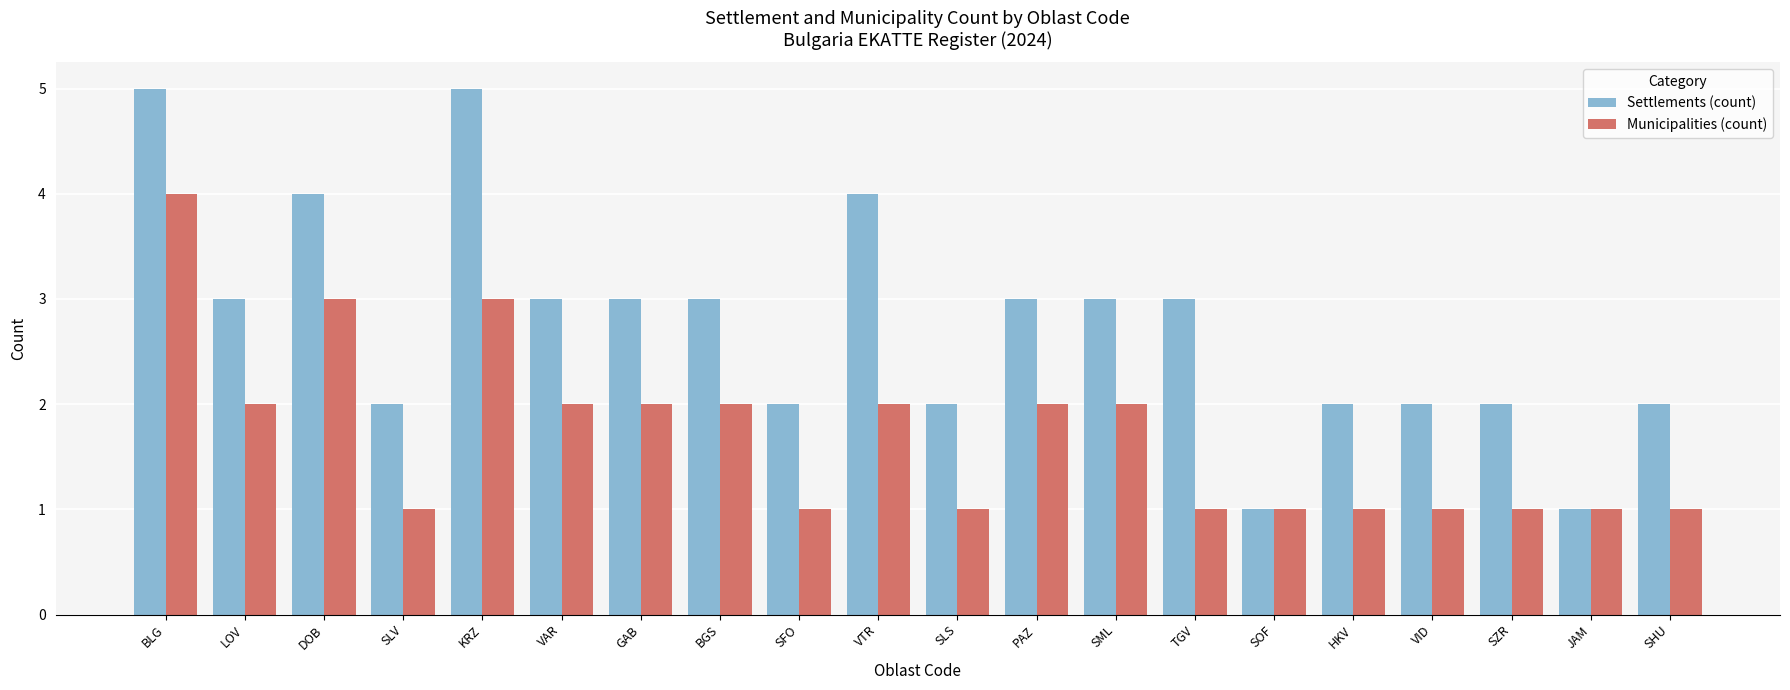

How many categories are shown in the chart?

20